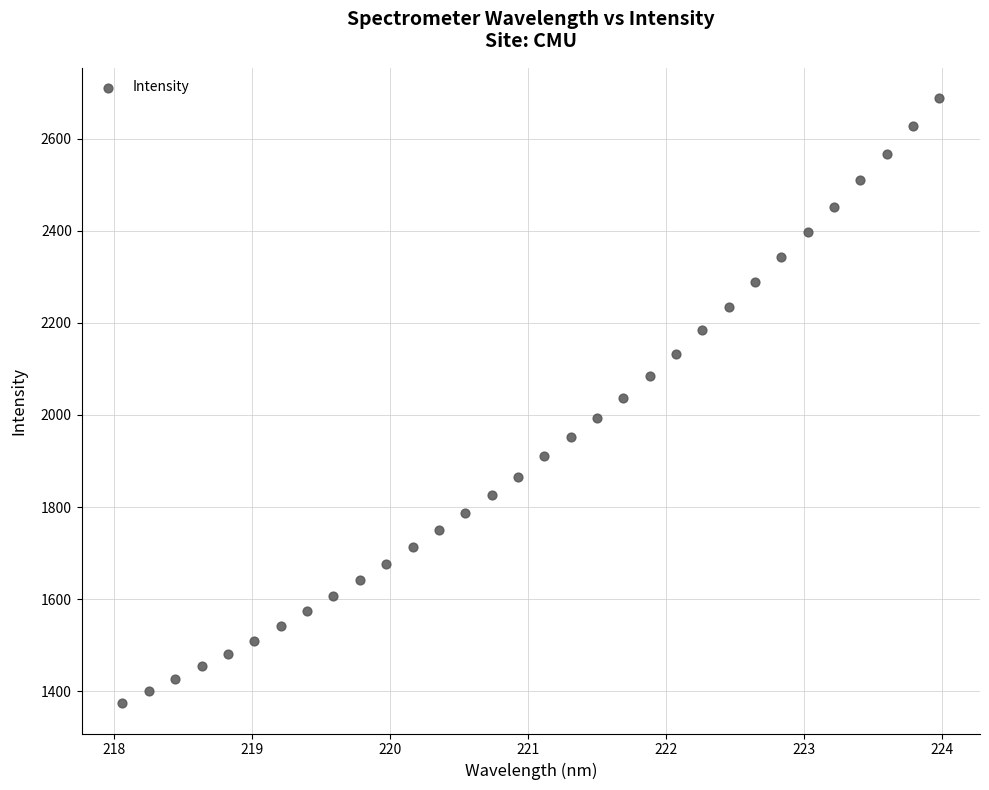

What is the range of X values (max minus min)?

5.9